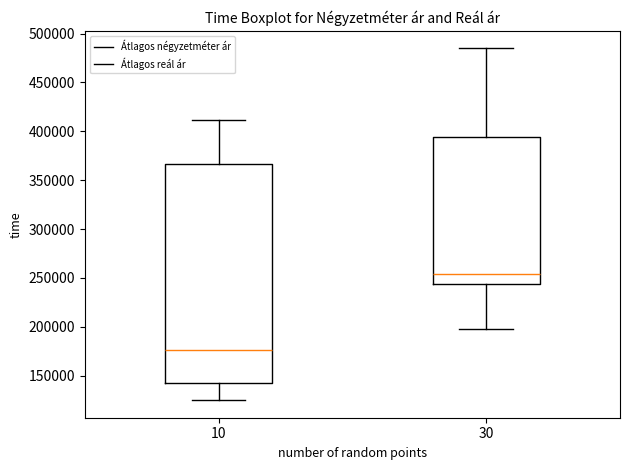

Reading left to right, transcribe this box plot: for each box, give where its median line is, the range the box spans, and where its two whiskers end, as read against the y-axis. The values are not printed on the chart, so give them approximately, as read against the axis.

10: median 175000, box 145000 to 365000, whiskers 125000 to 410000
30: median 255000, box 245000 to 395000, whiskers 200000 to 485000